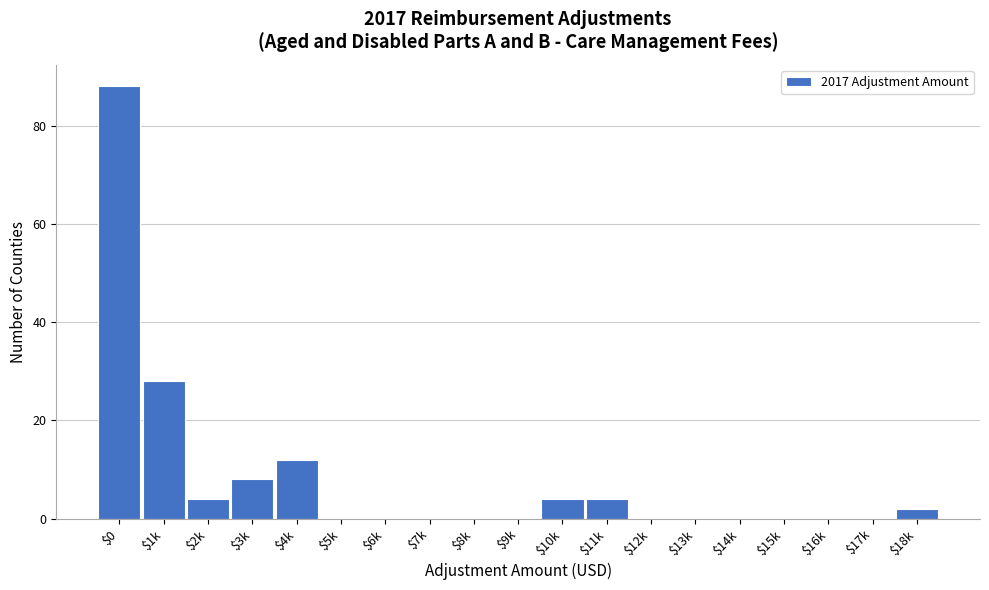

What is the greatest value displayed?

88